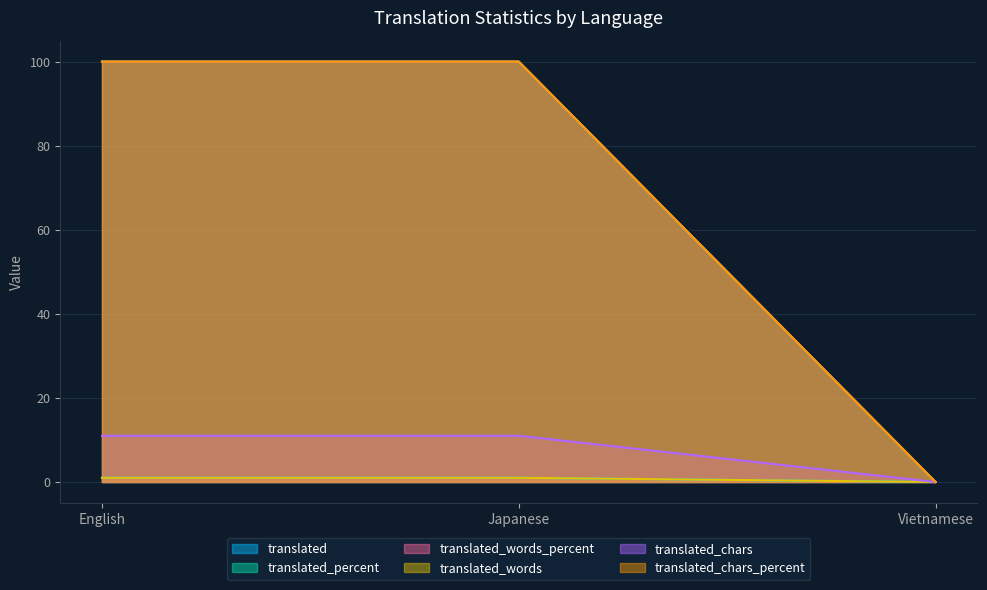

At Vietnamese, list the series in order from smallest to largest.

translated, translated_percent, translated_words_percent, translated_words, translated_chars, translated_chars_percent